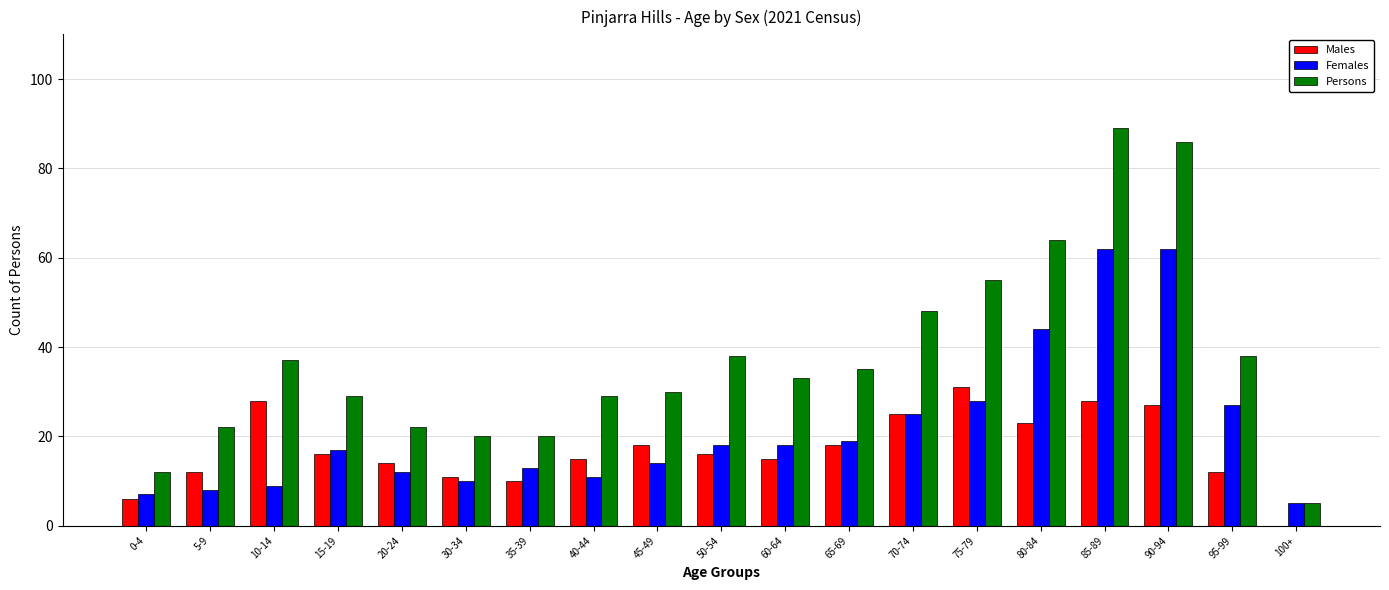

What is the total value across all series at 100+?

10